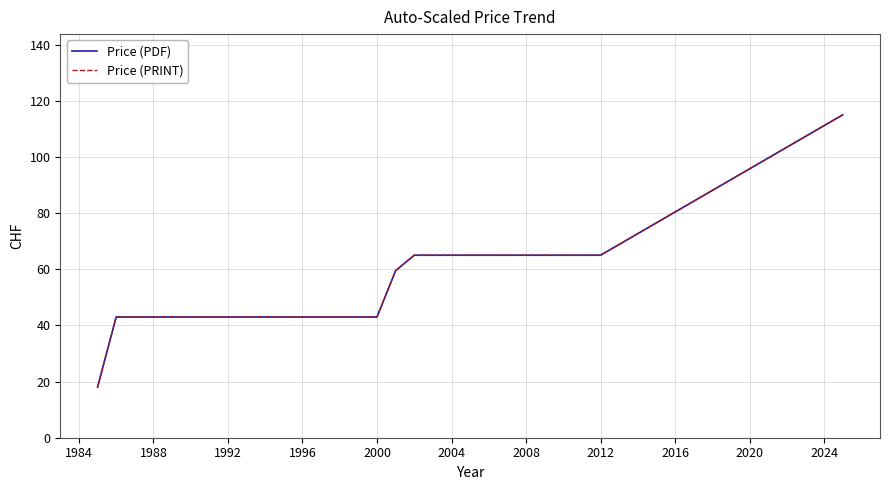

Does the chart display data point markers on the line(s)?

No